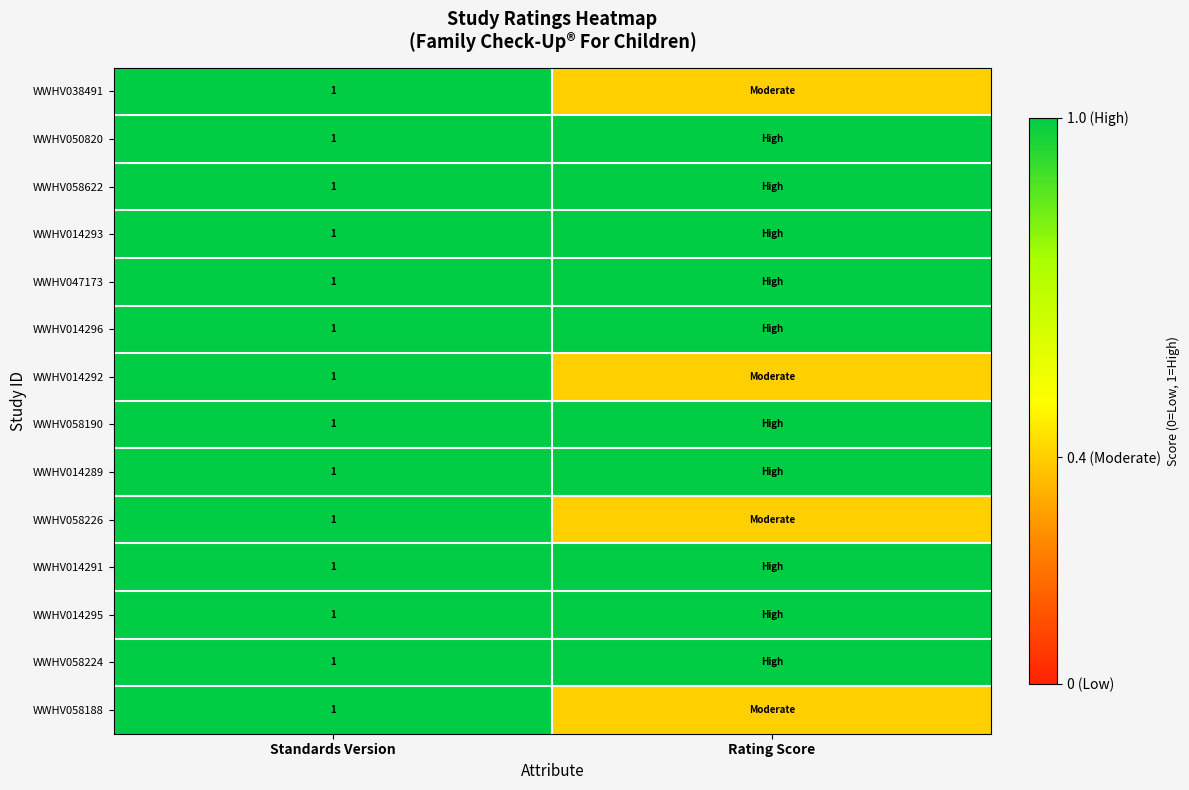

At which category is the sum across all series the highest?

Standards Version